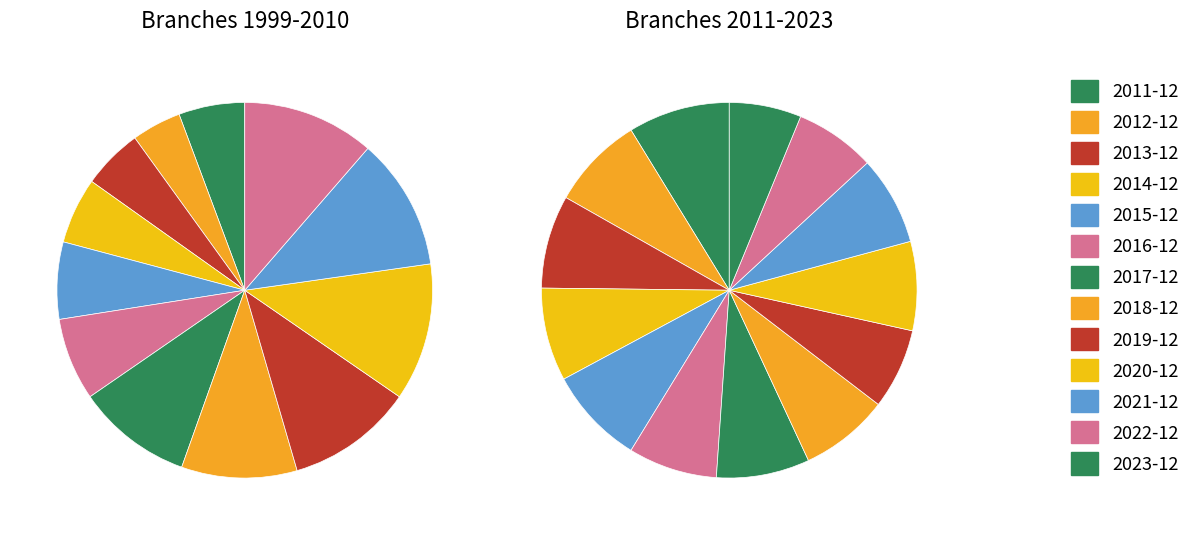

To the nearest percent, what percentage of the pie is 2007-12?

11%